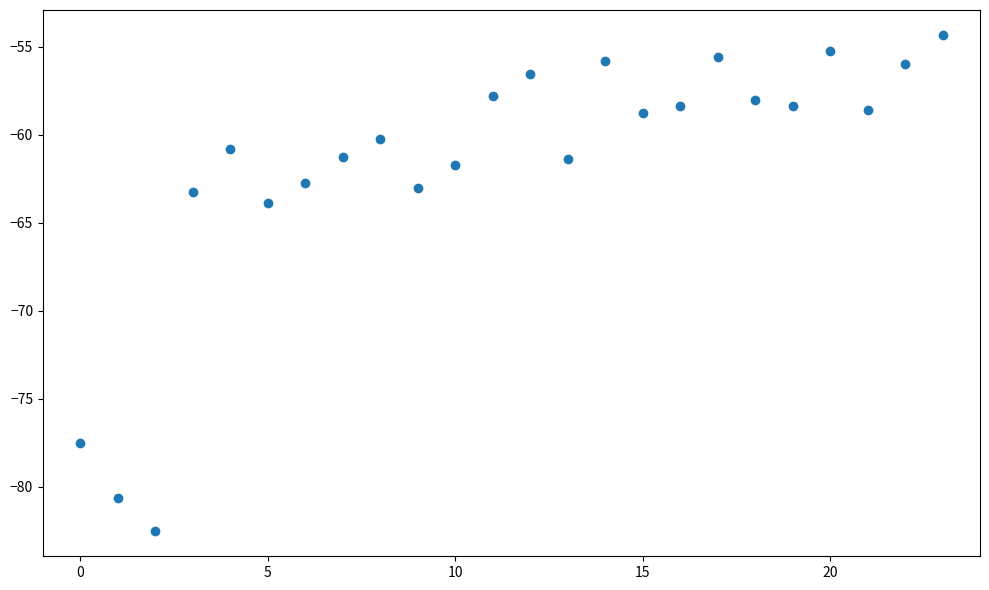

What Y value in the scatter plot is closest to -68?

-63.9